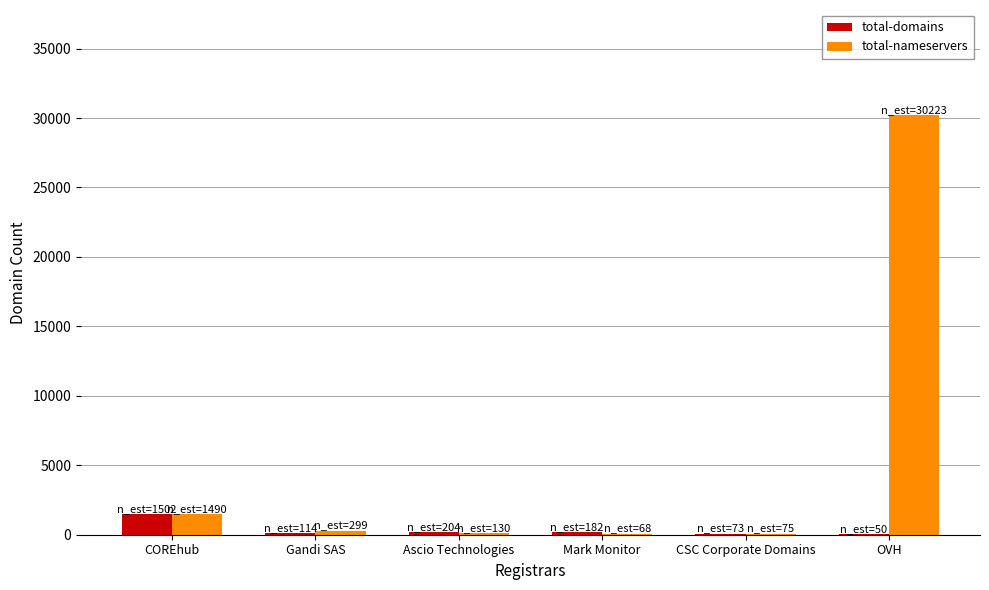

How many groups of bars are there?

6